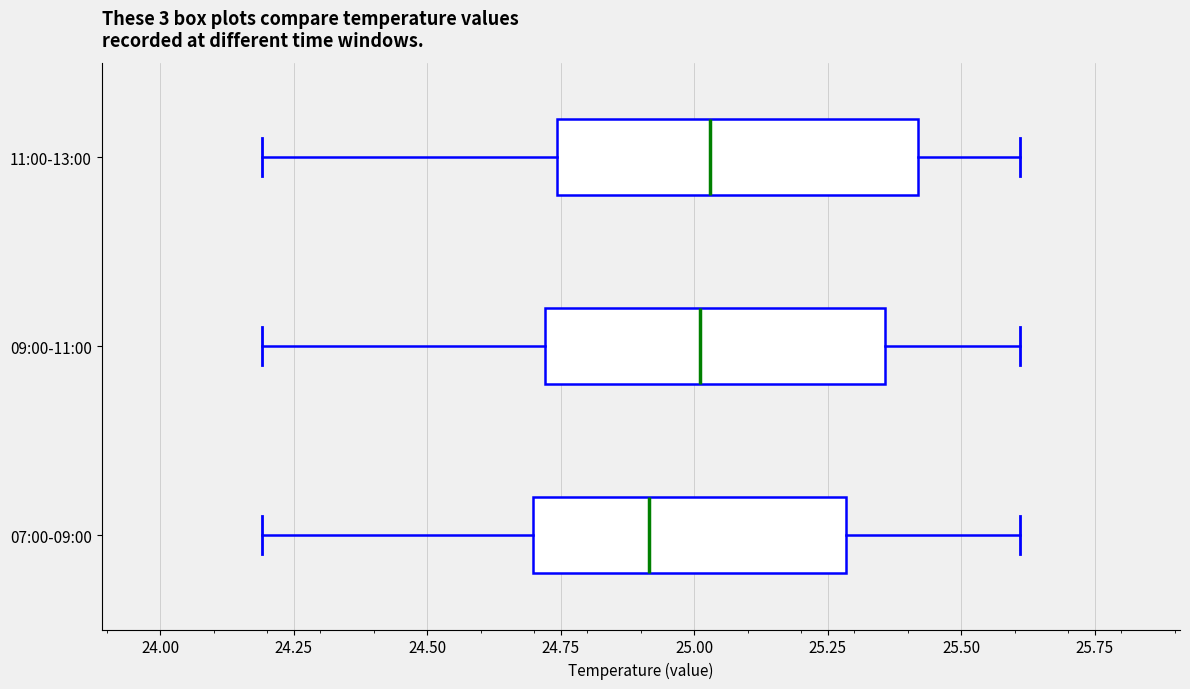

Which box's median line is the furthest to the left?

07:00-09:00